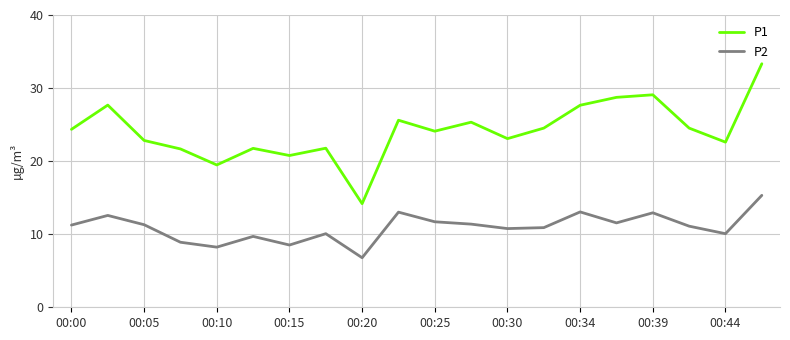

What is the smallest value displayed?

6.8